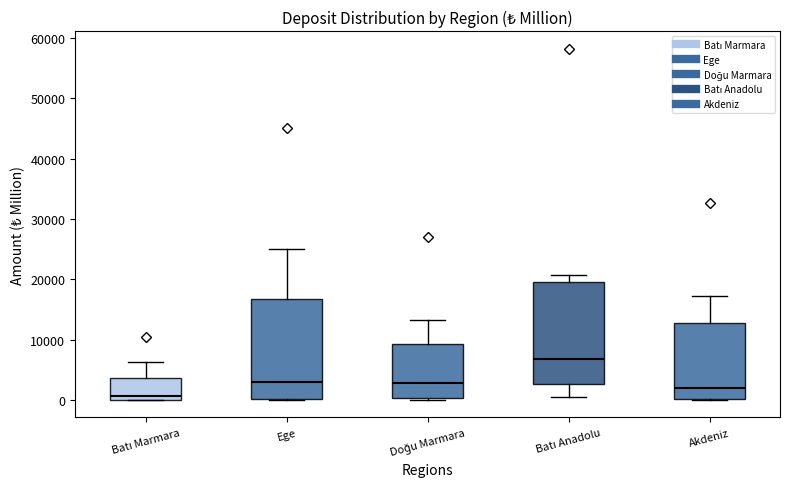

Reading left to right, read every box against the y-axis: the position of its median line, the range the box covers, and the ends of its whiskers. The values are not printed on the chart, so give them approximately, as read against the axis.

Batı Marmara: median 1000, box 0 to 4000, whiskers 0 to 6000
Ege: median 3000, box 0 to 17000, whiskers 0 to 25000
Doğu Marmara: median 3000, box 0 to 9000, whiskers 0 (just below the box's lower edge) to 13000
Batı Anadolu: median 7000, box 3000 to 20000, whiskers 0 to 21000
Akdeniz: median 2000, box 0 to 13000, whiskers 0 to 17000